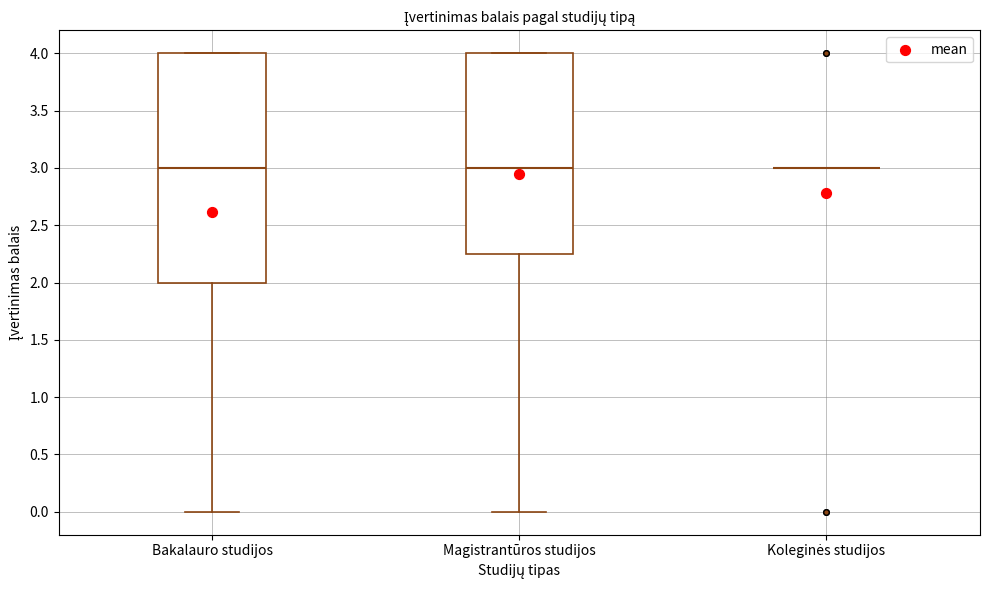

Comparing the boxes themselves (not the whiskers), which one is the tallest?

Bakalauro studijos